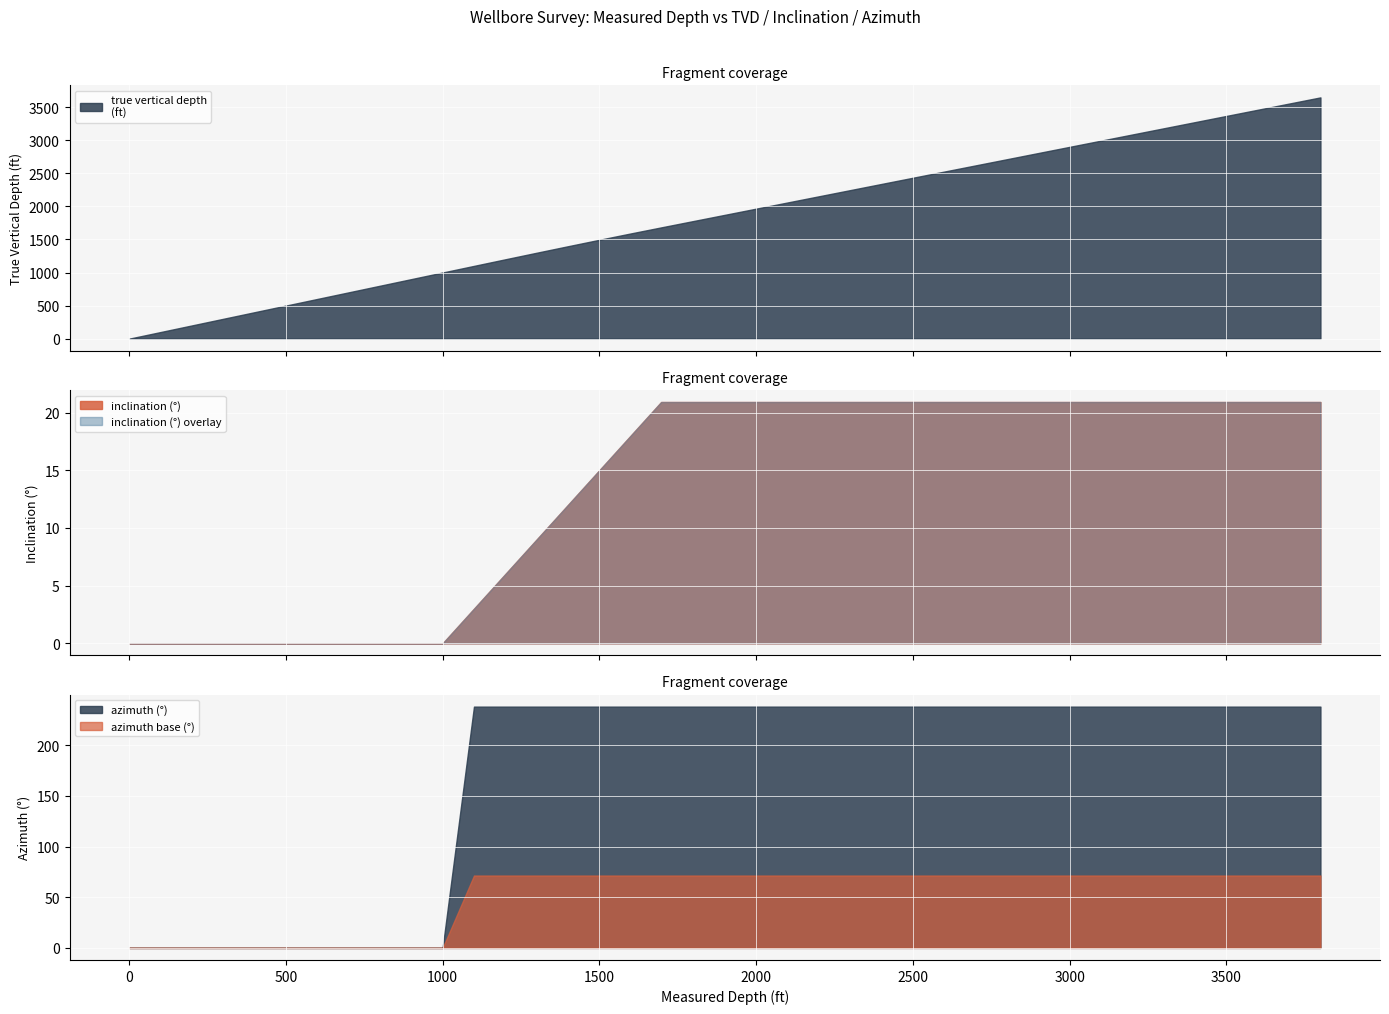

True or false: azimuth (°) has a value of 238.1 at 3000.

True